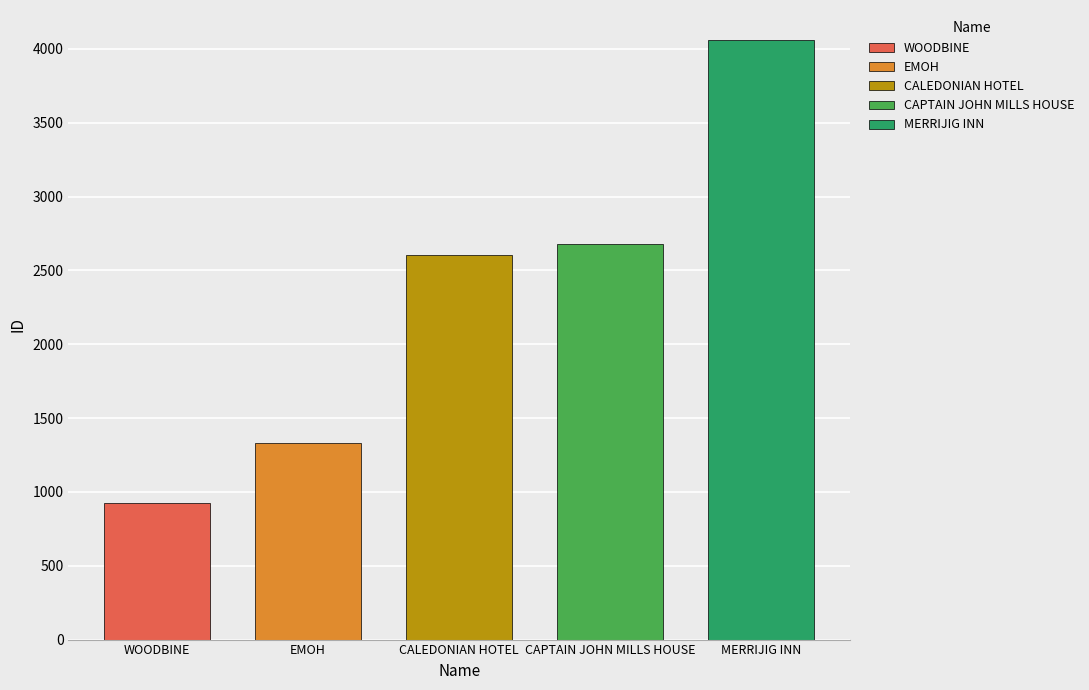

What position from the left is WOODBINE?

1